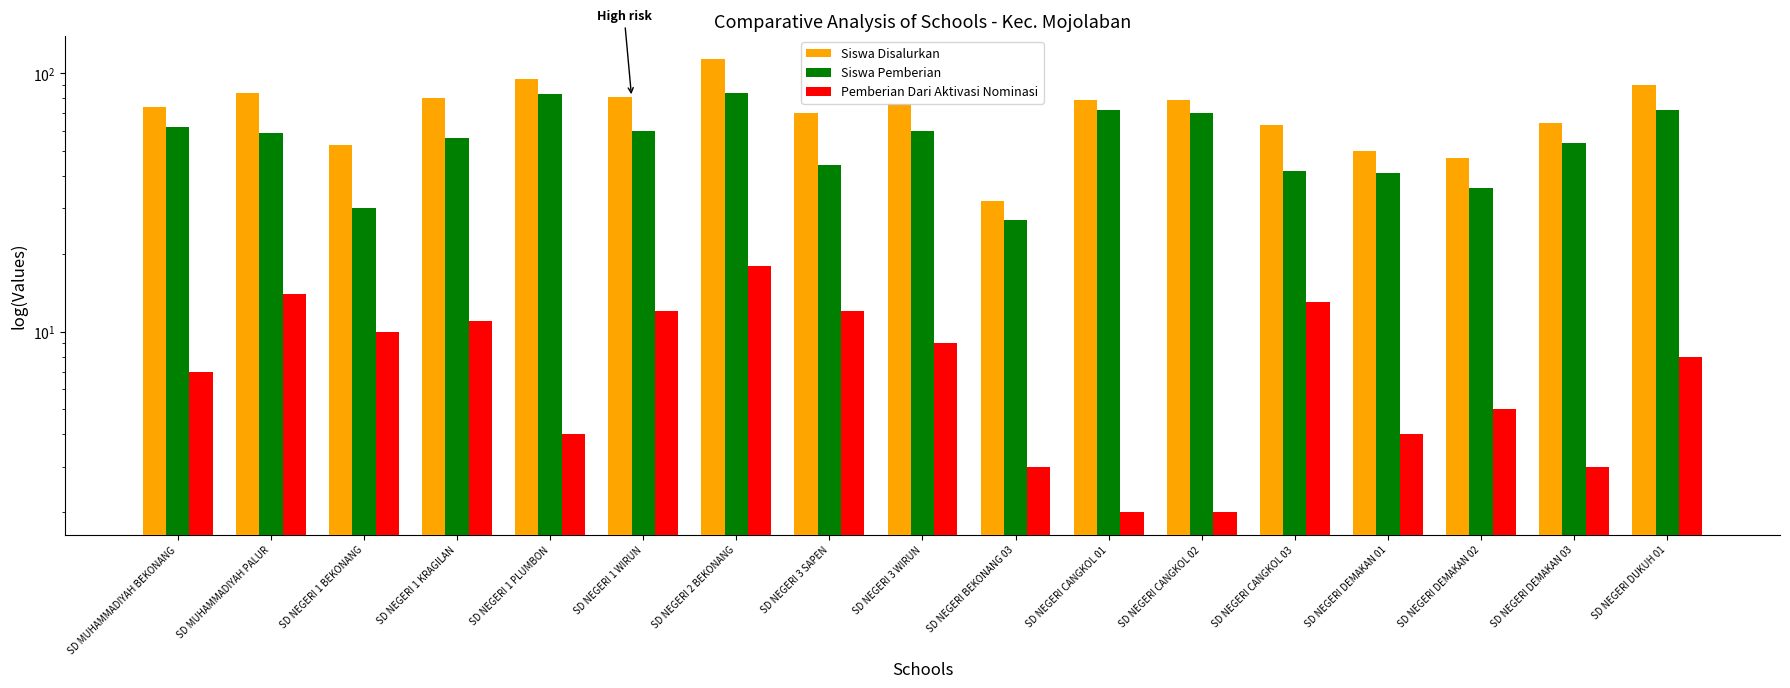

Reading right to left, transcribe all the data shown in this chart.

Siswa Disalurkan: 90	64	47	50	63	79	79	32	76	70	114	81	95	80	53	84	74
Siswa Pemberian: 72	54	36	41	42	70	72	27	60	44	84	60	83	56	30	59	62
Pemberian Dari Aktivasi Nominasi: 8	3	5	4	13	2	2	3	9	12	18	12	4	11	10	14	7